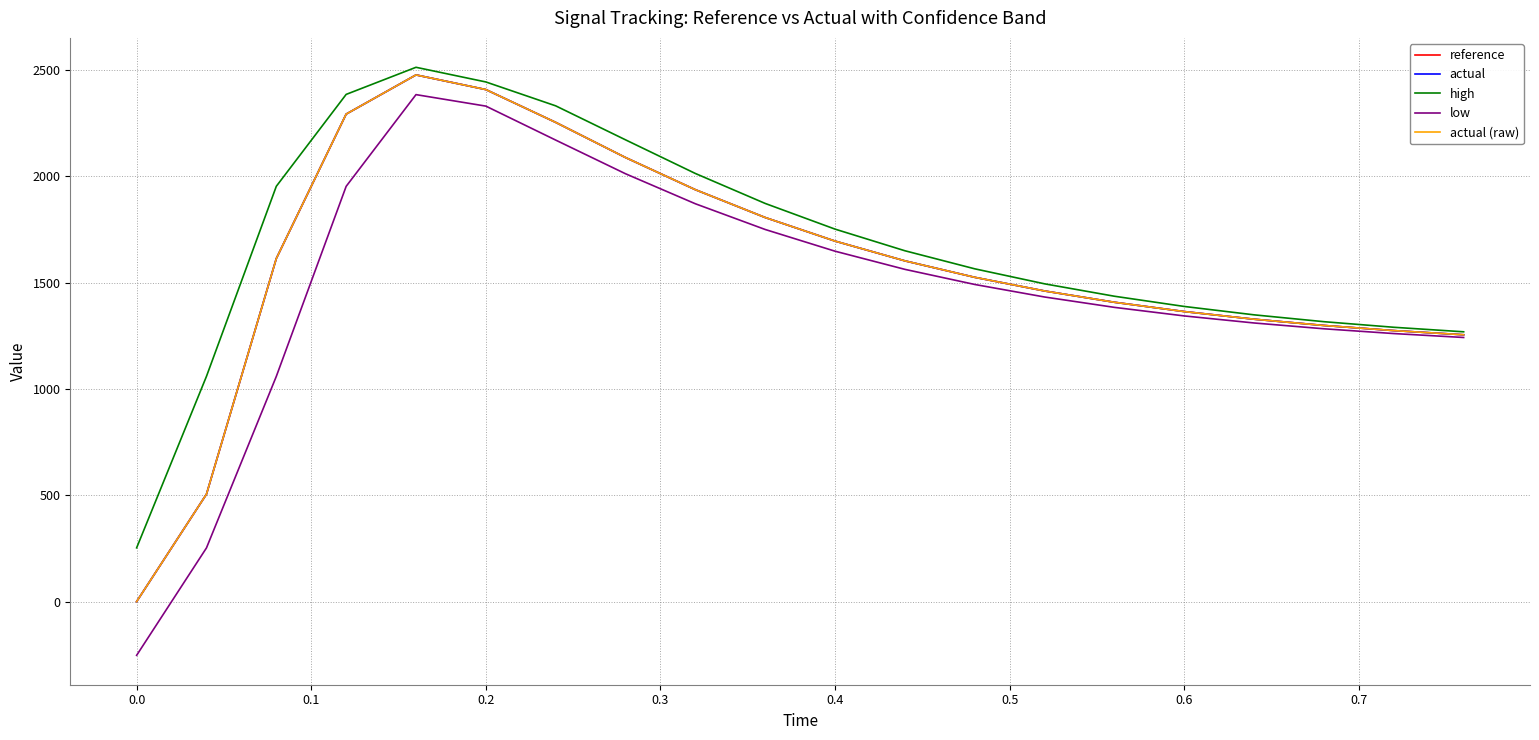

What is the maximum value shown in the chart?

2512.3